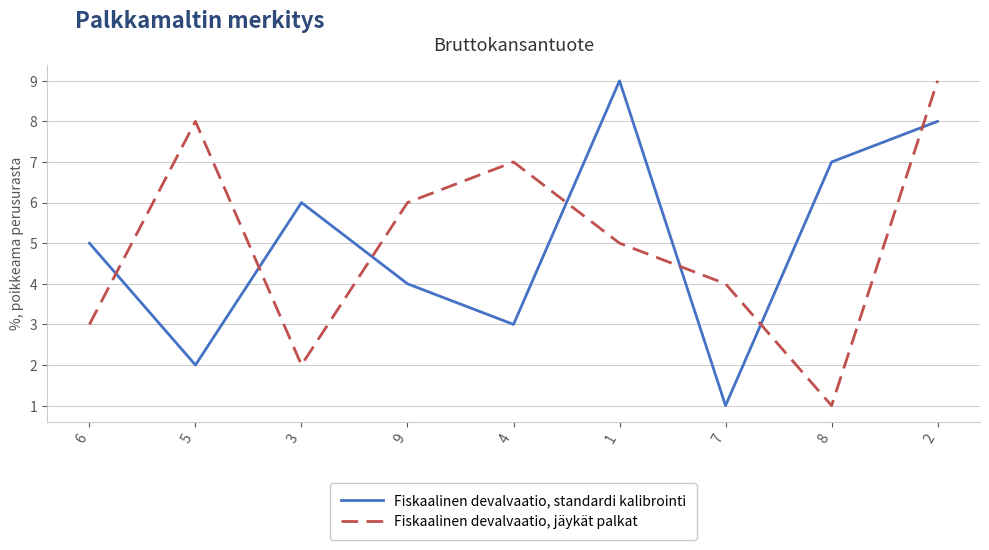

How many lines are shown in the chart?

2